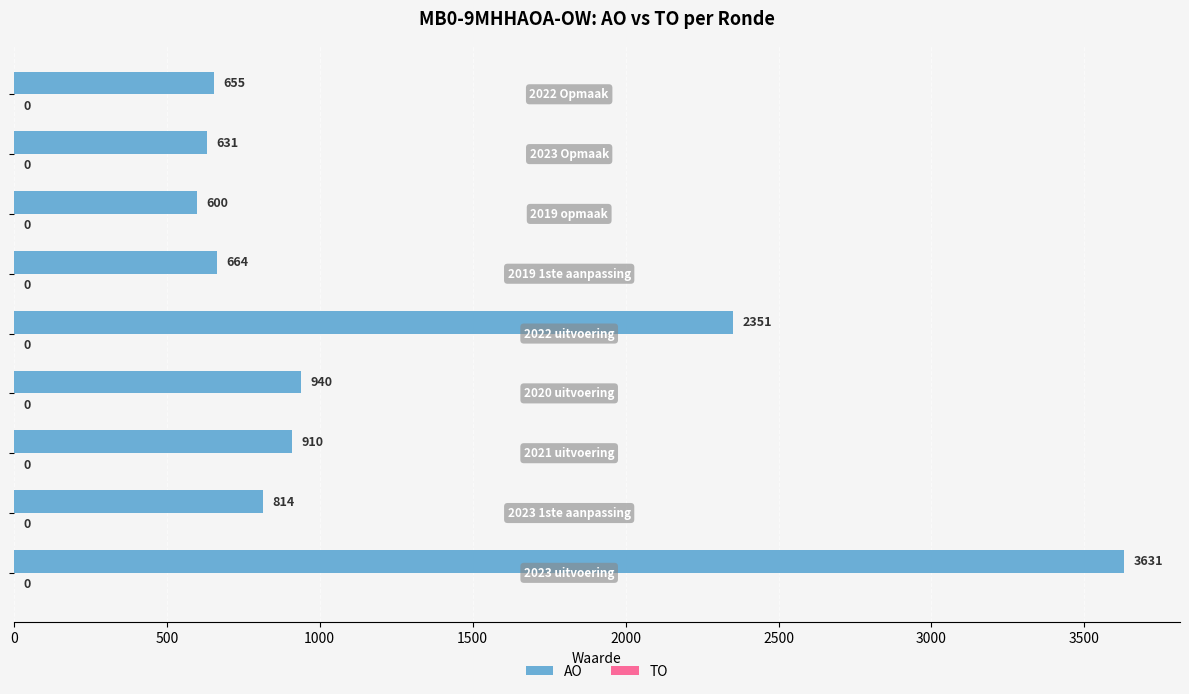

What is the difference between the maximum and minimum values?

3031